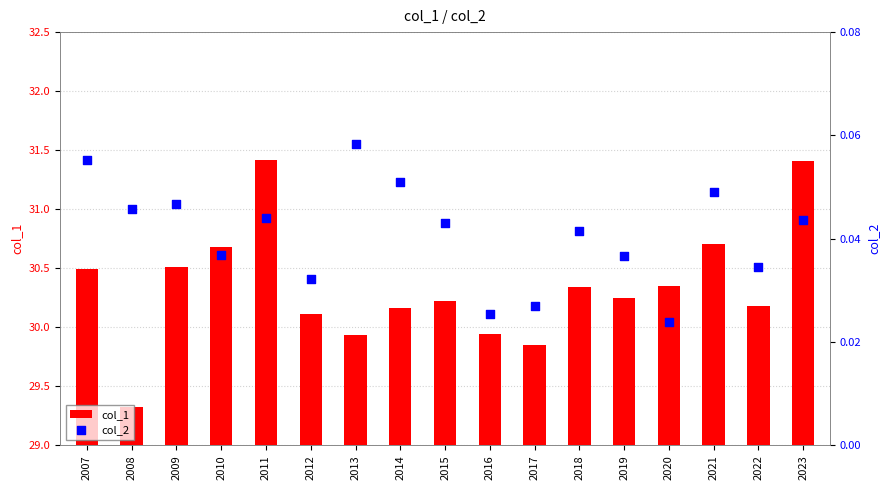

At how many categories does at least one series exceed 28?

17